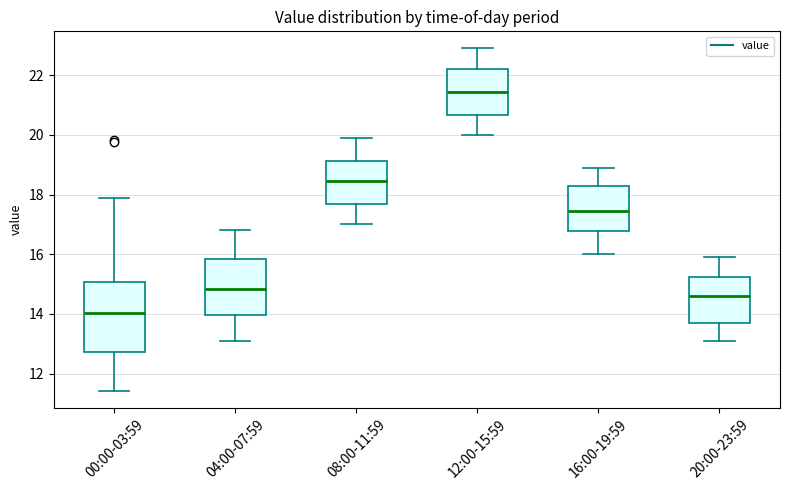

Where is the lower edge of the box for 12:00-15:59 on the y-axis? The values are not printed on the chart, so give them approximately, as read against the axis.

20.6